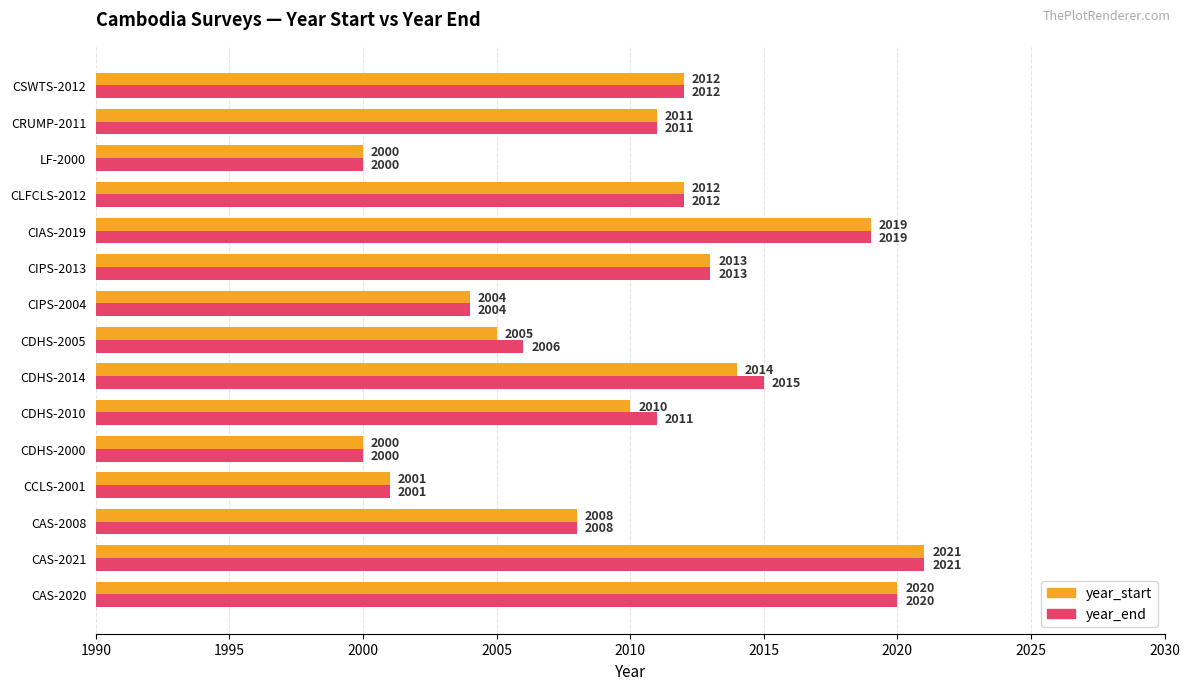

What is the total value across all series at LF-2000?

4000